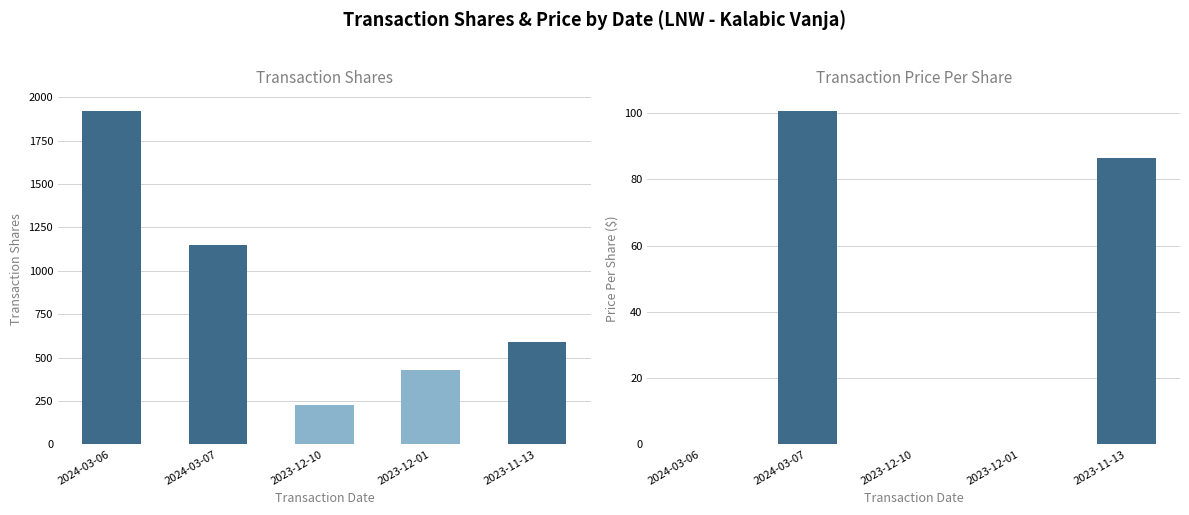

What is the lowest value of the transactionShares series?

225.0